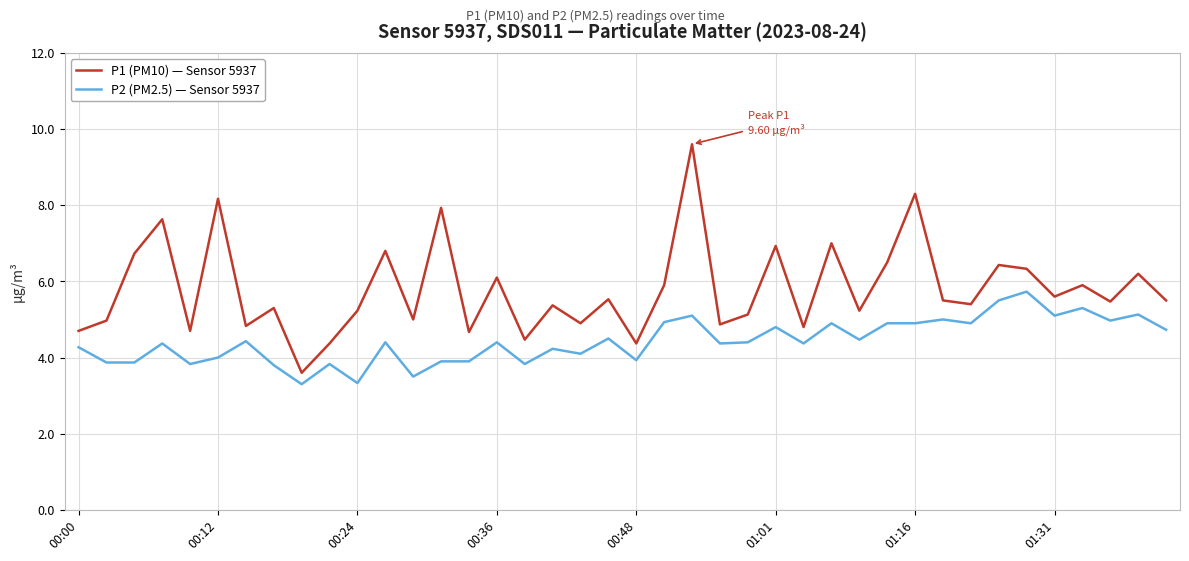

What is the minimum value shown in the chart?

3.3